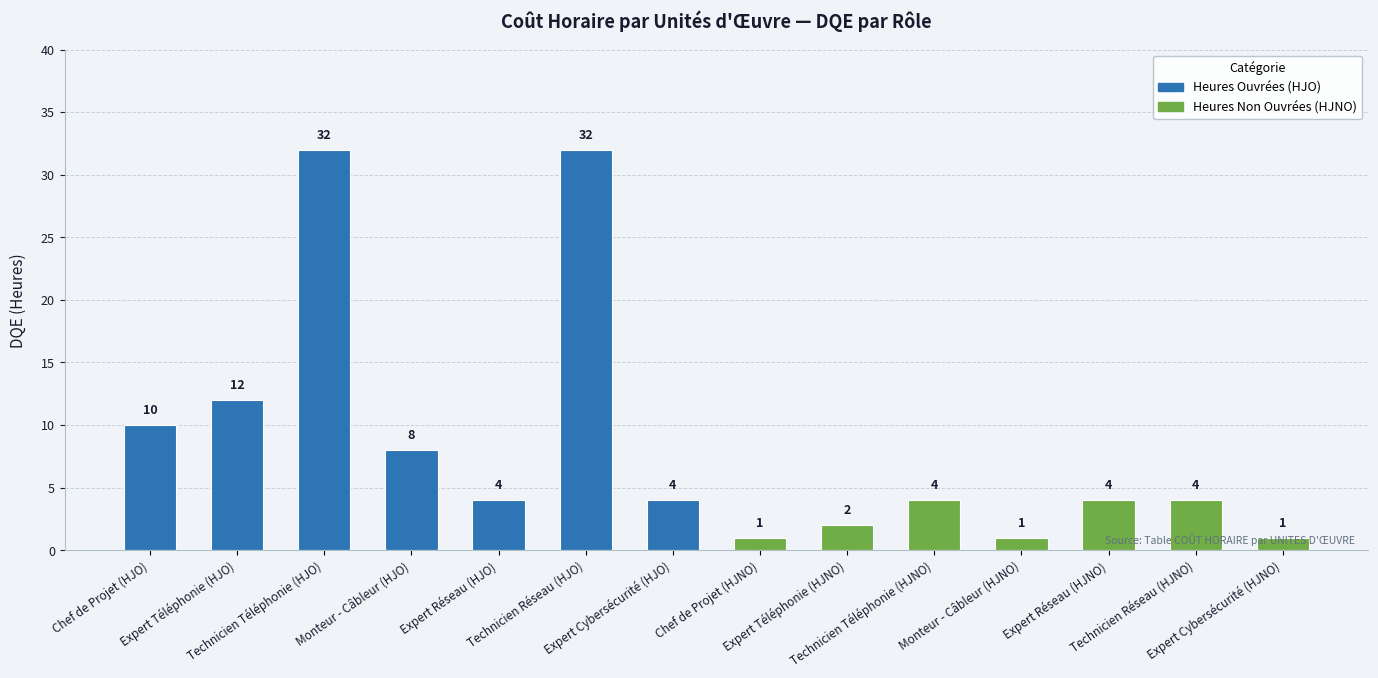

What is the difference between the maximum and minimum values?

31